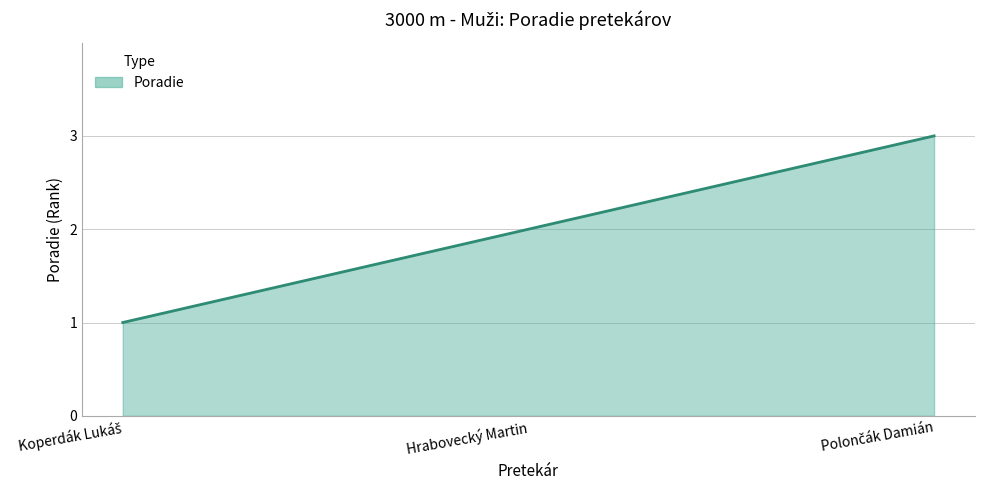

What is the maximum value shown in the chart?

3